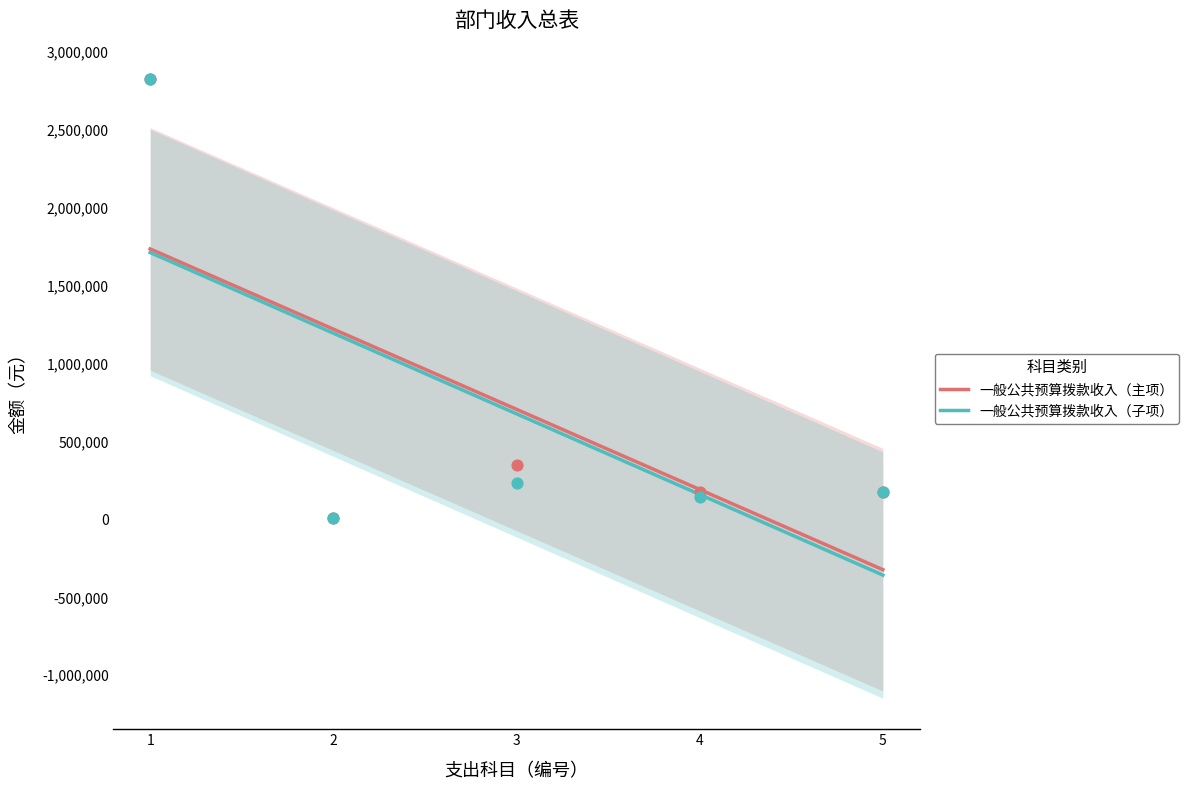

Which series contains the highest Y value?

一般公共预算拨款收入（主项）